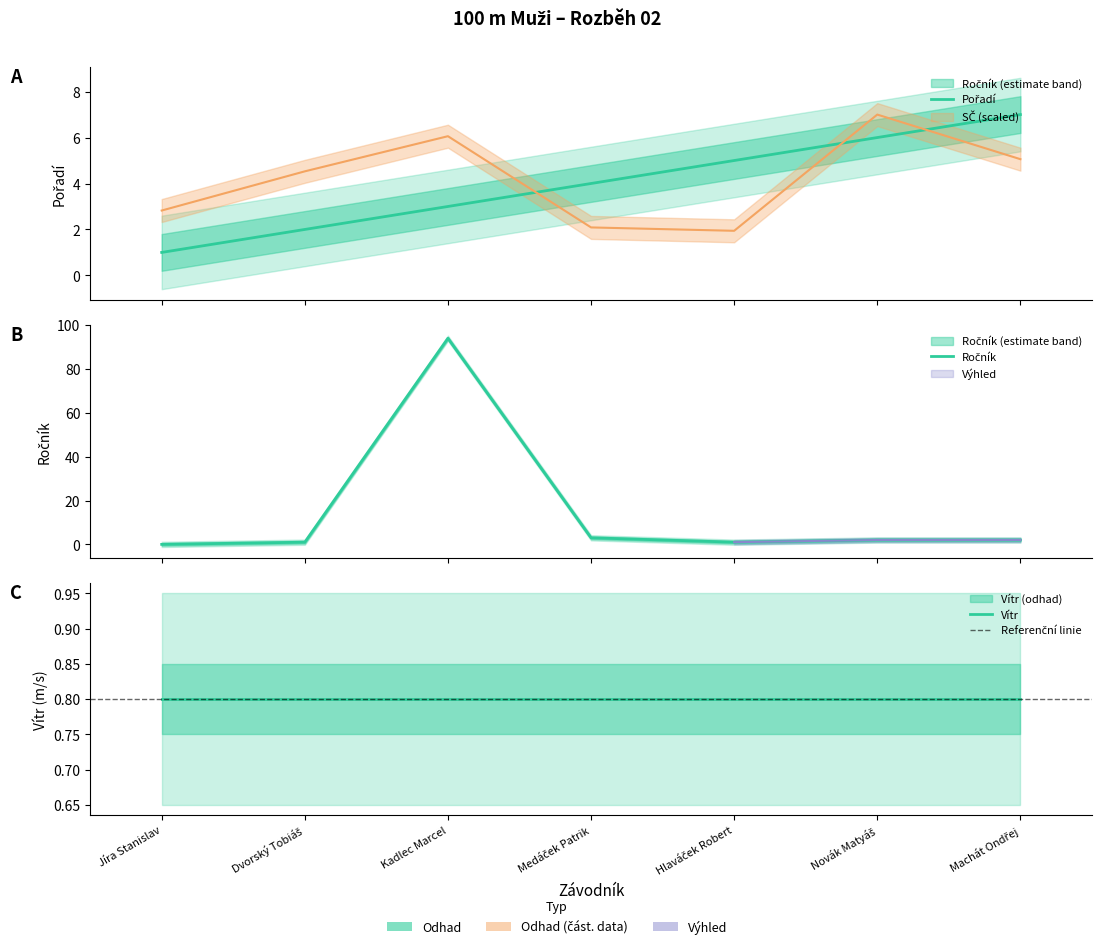

List the labels in order of Pořadí value, largest first.

Machát Ondřej, Novák Matyáš, Hlaváček Robert, Medáček Patrik, Kadlec Marcel, Dvorský Tobiáš, Jíra Stanislav